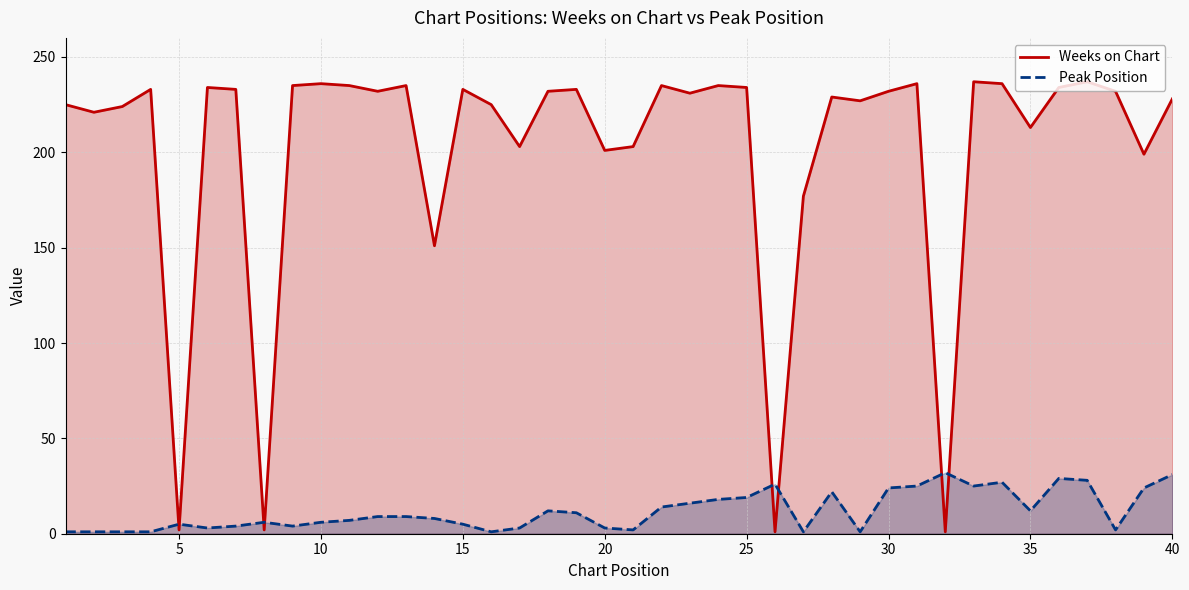

Reading right to left, extract all data points from this chart.

Weeks on Chart: 228	199	232	237	234	213	236	237	1	236	232	227	229	177	1	234	235	231	235	203	201	233	232	203	225	233	151	235	232	235	236	235	2	233	234	2	233	224	221	225
Peak Position: 31	24	2	28	29	12	27	25	32	25	24	1	22	1	26	19	18	16	14	2	3	11	12	3	1	5	8	9	9	7	6	4	6	4	3	5	1	1	1	1